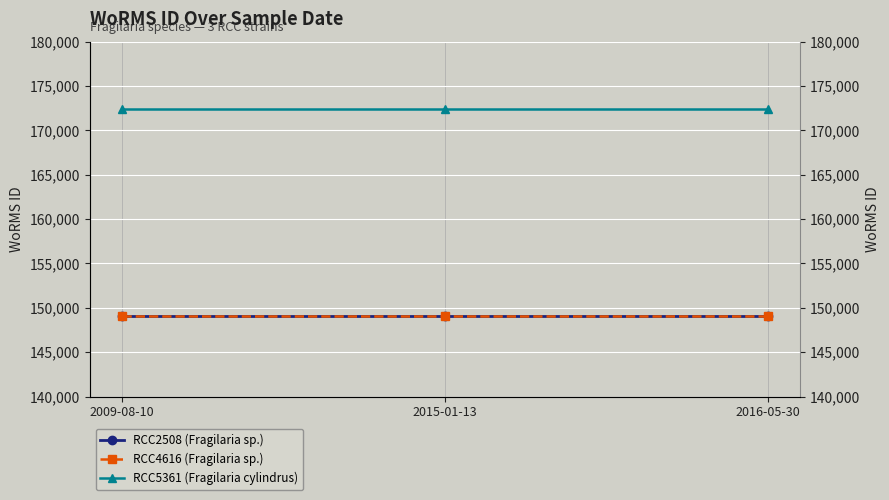

The value of RCC4616 (Fragilaria sp.) at 2016-05-30 is 149028. True or false?

True